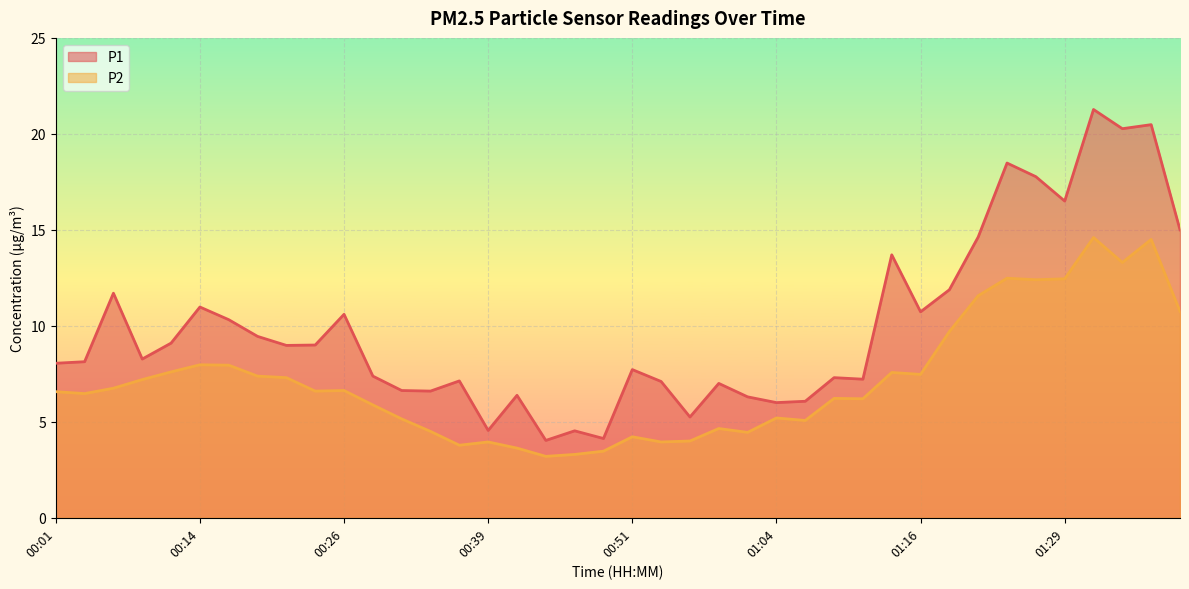

Reading right to left, extract all data points from this chart.

P1: 15.0	20.5	20.3	21.3	16.5	17.8	18.5	14.6	11.9	10.7	13.7	7.2	7.3	6.1	6.0	6.3	7.0	5.2	7.1	7.7	4.1	4.5	4.0	6.4	4.5	7.1	6.6	6.6	7.4	10.6	9.0	9.0	9.4	10.3	11.0	9.1	8.3	11.7	8.1	8.1
P2: 10.8	14.5	13.3	14.6	12.4	12.4	12.5	11.6	9.7	7.5	7.6	6.2	6.2	5.1	5.2	4.5	4.7	4.0	4.0	4.2	3.5	3.3	3.2	3.6	4.0	3.8	4.5	5.2	5.9	6.6	6.6	7.3	7.4	8.0	8.0	7.6	7.2	6.8	6.5	6.6